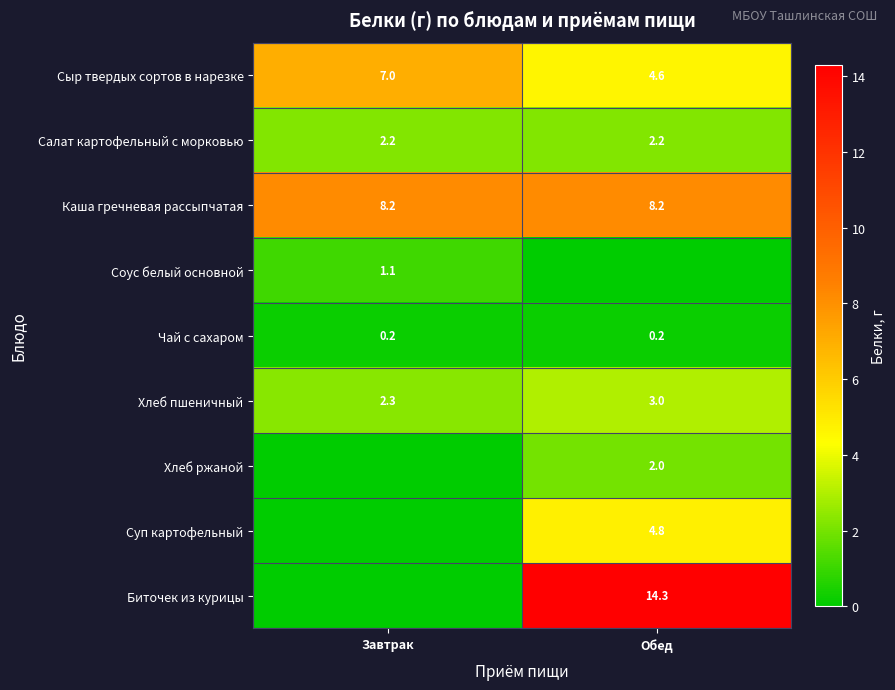

What is the sum of the Чай с сахаром values at Обед and Завтрак?

0.4